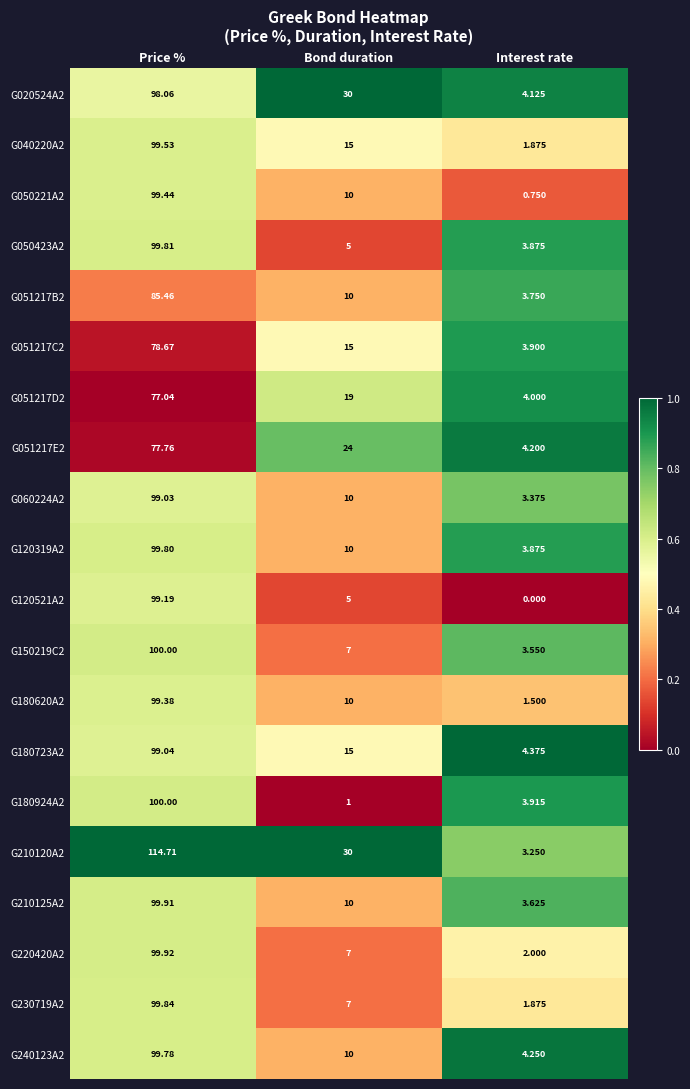

Where does the G180620A2 series first go above 10?

Price %